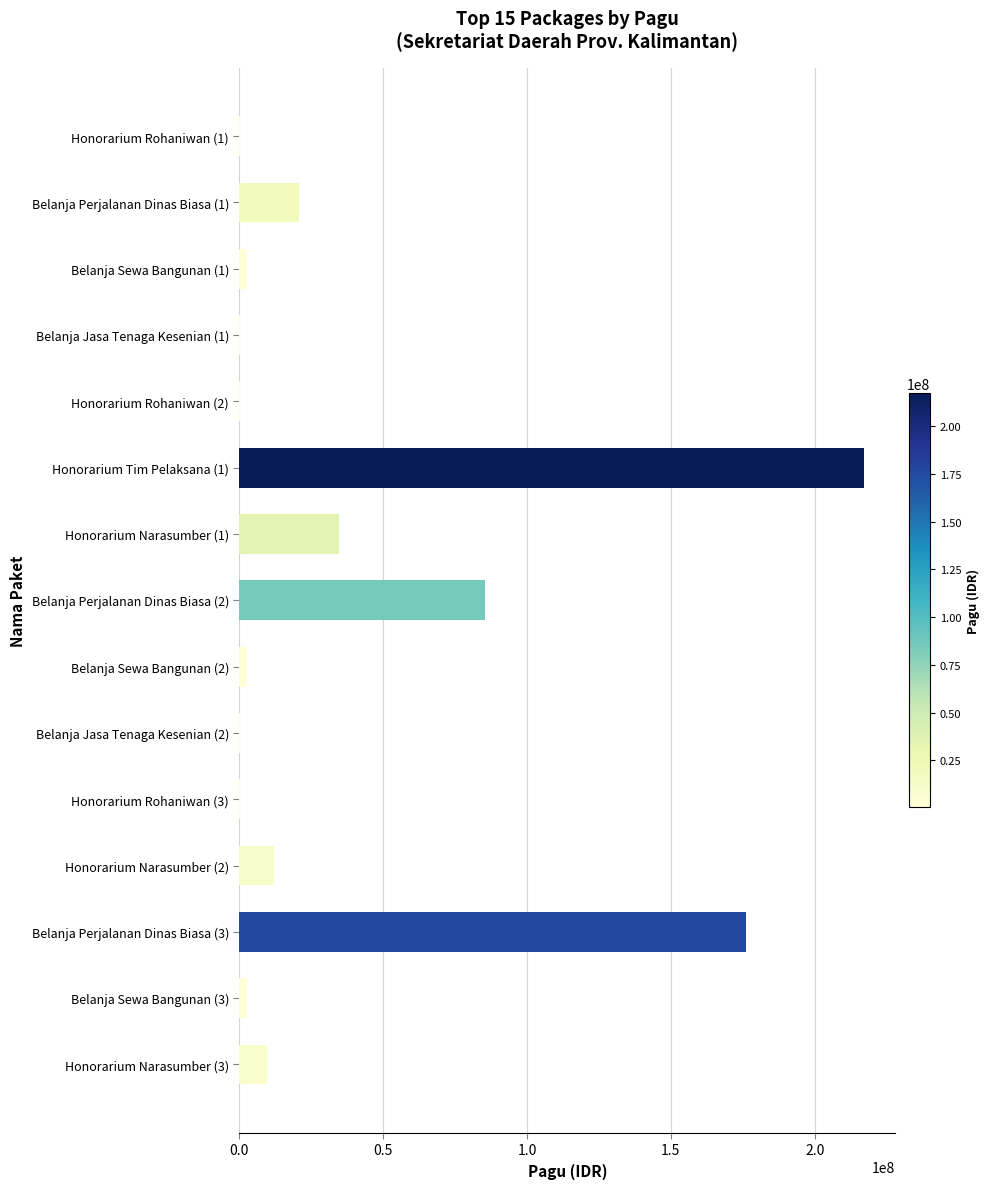

Reading bottom to top, list all the values displayed in this chart.

Honorarium Narasumber (3)=9500000	Belanja Sewa Bangunan (3)=2500000	Belanja Perjalanan Dinas Biasa (3)=175952000	Honorarium Narasumber (2)=11950000	Honorarium Rohaniwan (3)=400000	Belanja Jasa Tenaga Kesenian (2)=400000	Belanja Sewa Bangunan (2)=2500000	Belanja Perjalanan Dinas Biasa (2)=85366000	Honorarium Narasumber (1)=34750000	Honorarium Tim Pelaksana (1)=217200000	Honorarium Rohaniwan (2)=400000	Belanja Jasa Tenaga Kesenian (1)=400000	Belanja Sewa Bangunan (1)=2500000	Belanja Perjalanan Dinas Biasa (1)=20650000	Honorarium Rohaniwan (1)=400000